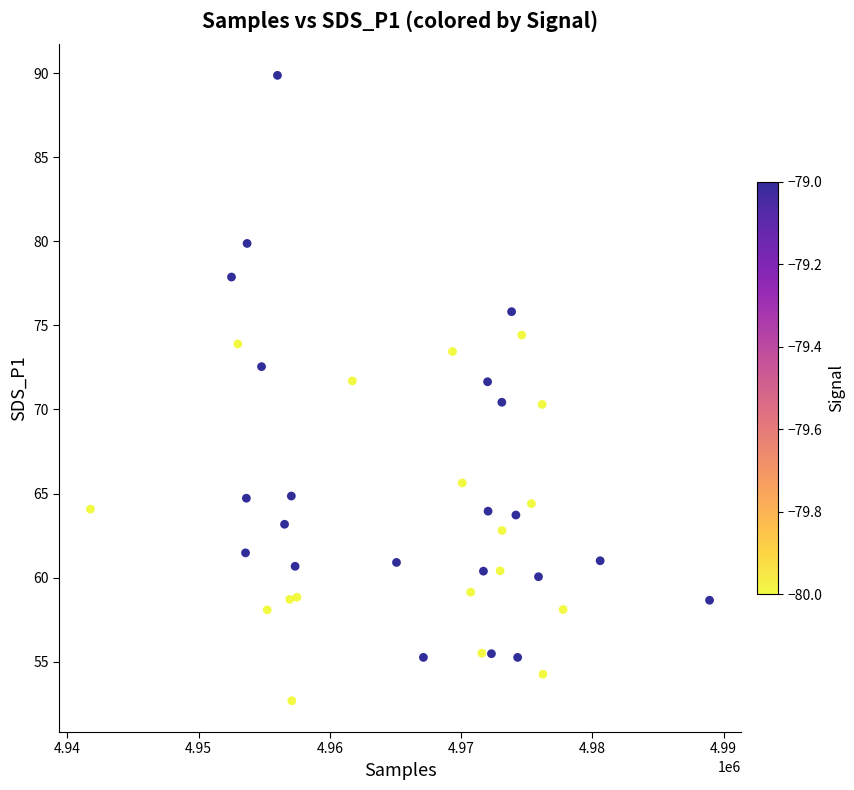

What is the range of Y values (max minus min)?

37.2